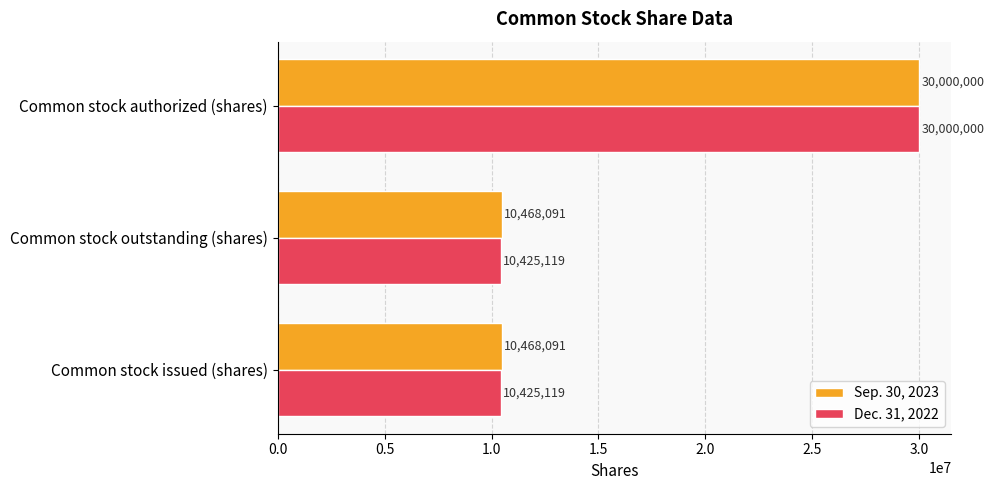

How many Sep. 30, 2023 values are between 10468091 and 30000000?

3